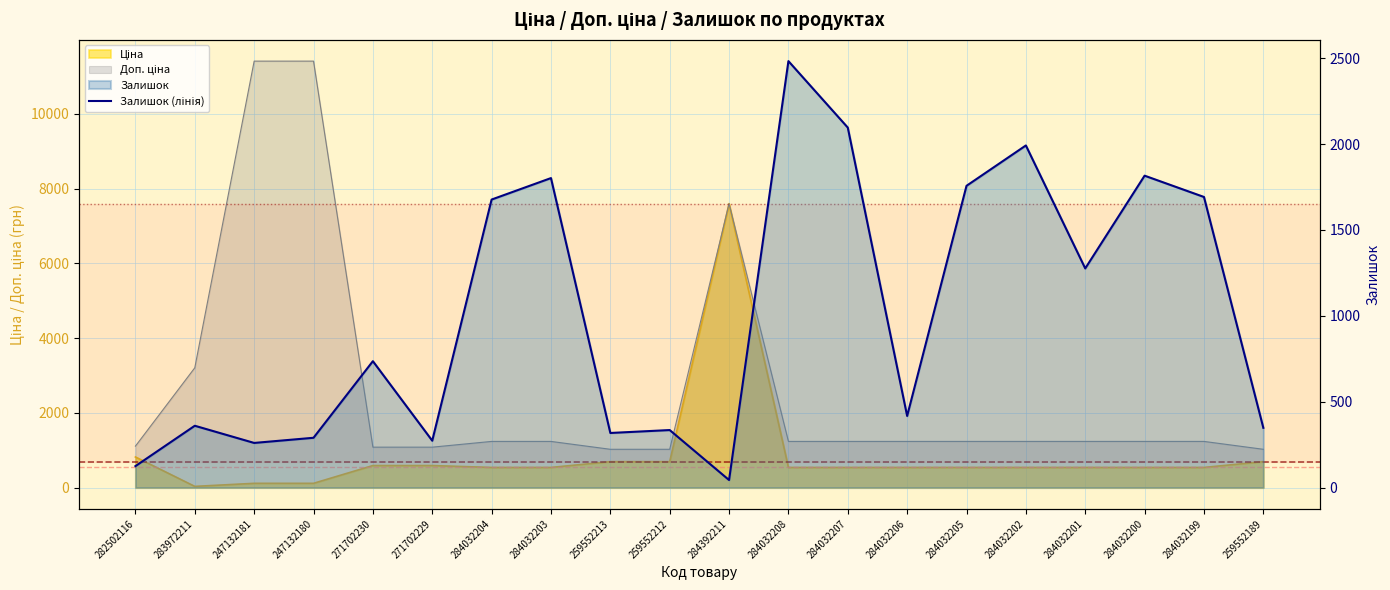

Which category has the highest value across all series?

284032208